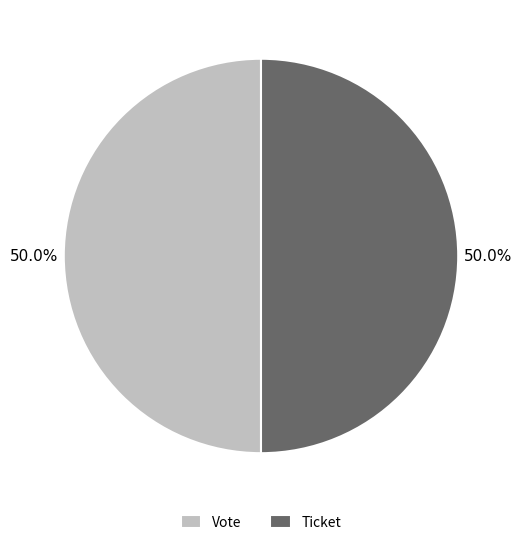

Do Vote and Ticket together represent more than half of the pie?

Yes